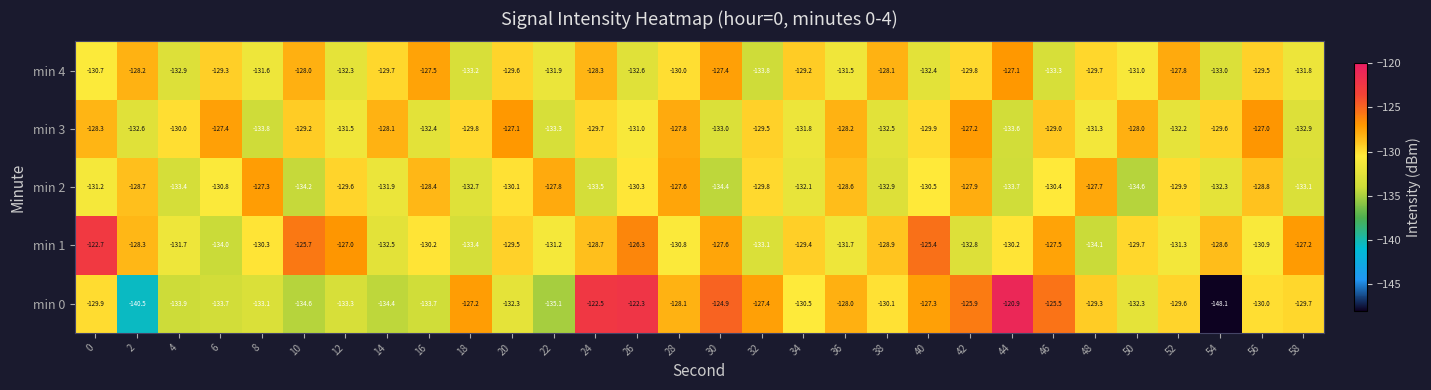

At 6, list the series in order from largest to smallest.

min 3, min 4, min 2, min 0, min 1